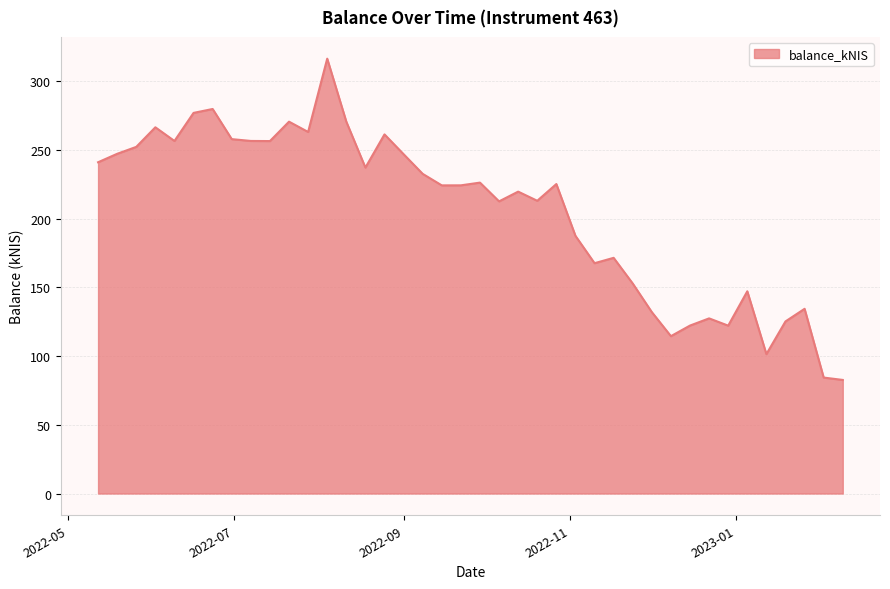

What is the difference between the maximum and minimum values?

233.8